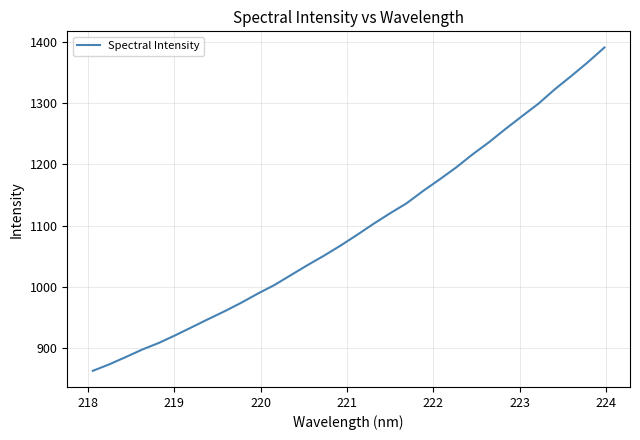

What is the maximum value shown in the chart?

1391.4